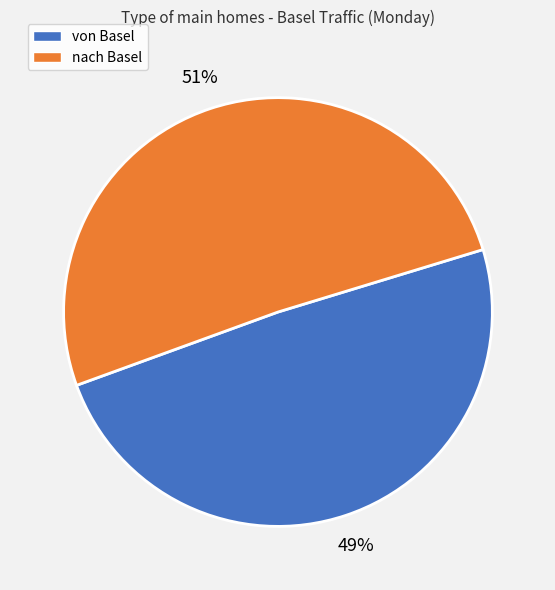

Which slice is the smallest?

von Basel